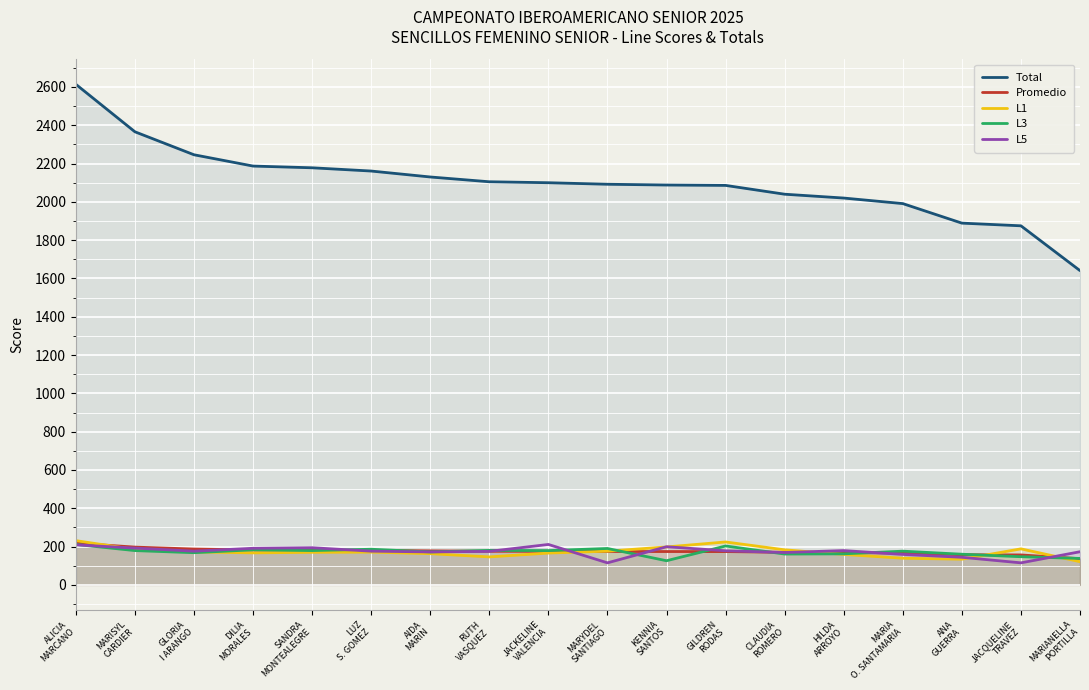

What is the label of the 17th point from the left?

JACQUELINE
TRAVEZ